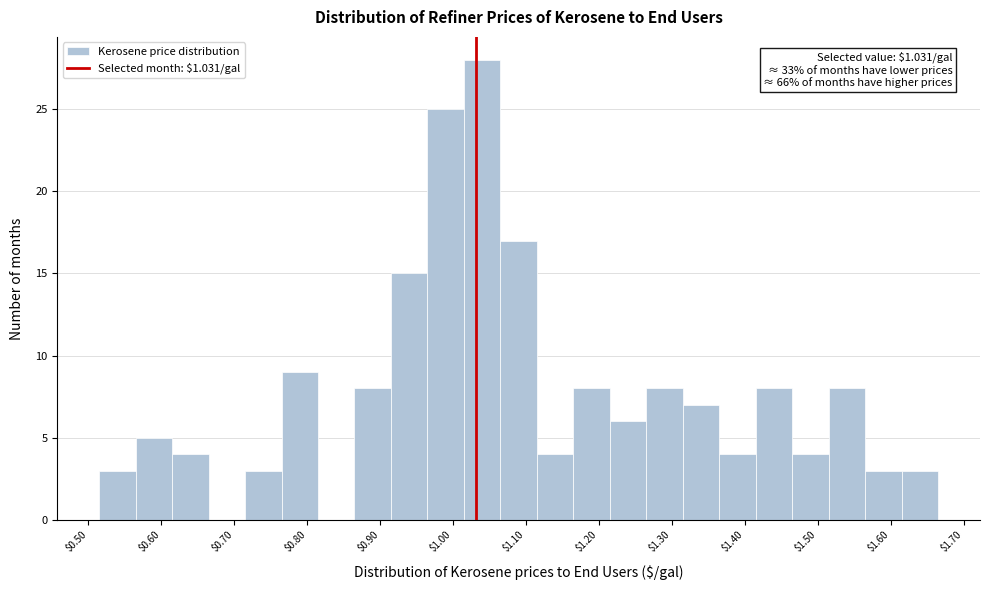

Which range on the x-axis has the tallest bar?

1.015 to 1.065